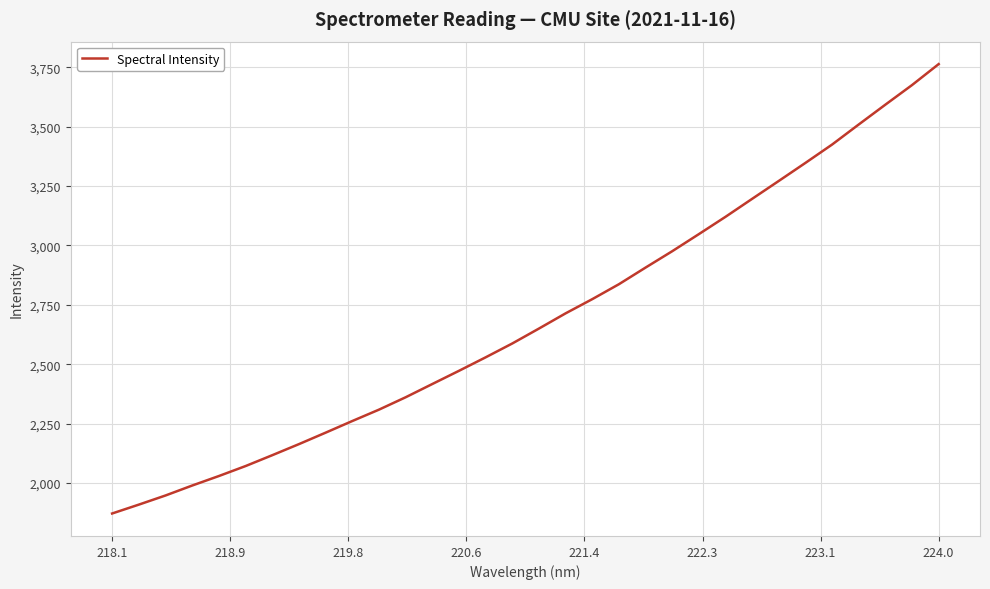

True or false: there are more than 0 points higher than both neighbors.

False